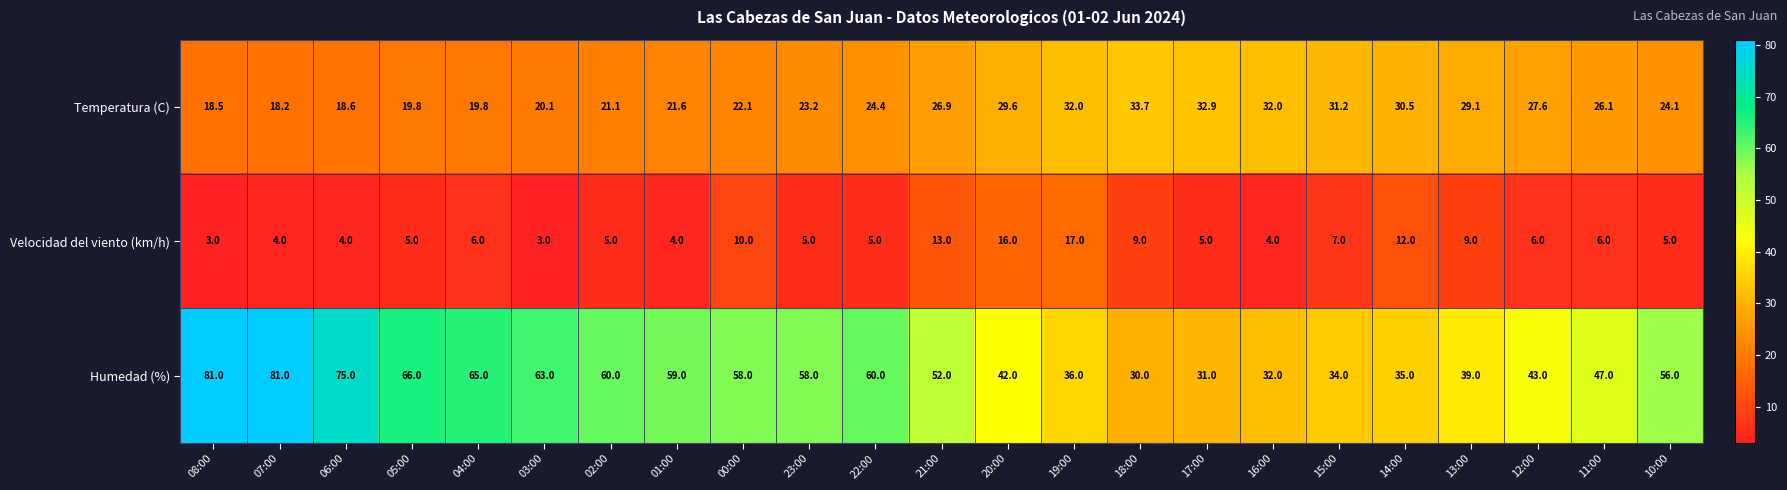

At which category is the sum across all series the highest?

07:00